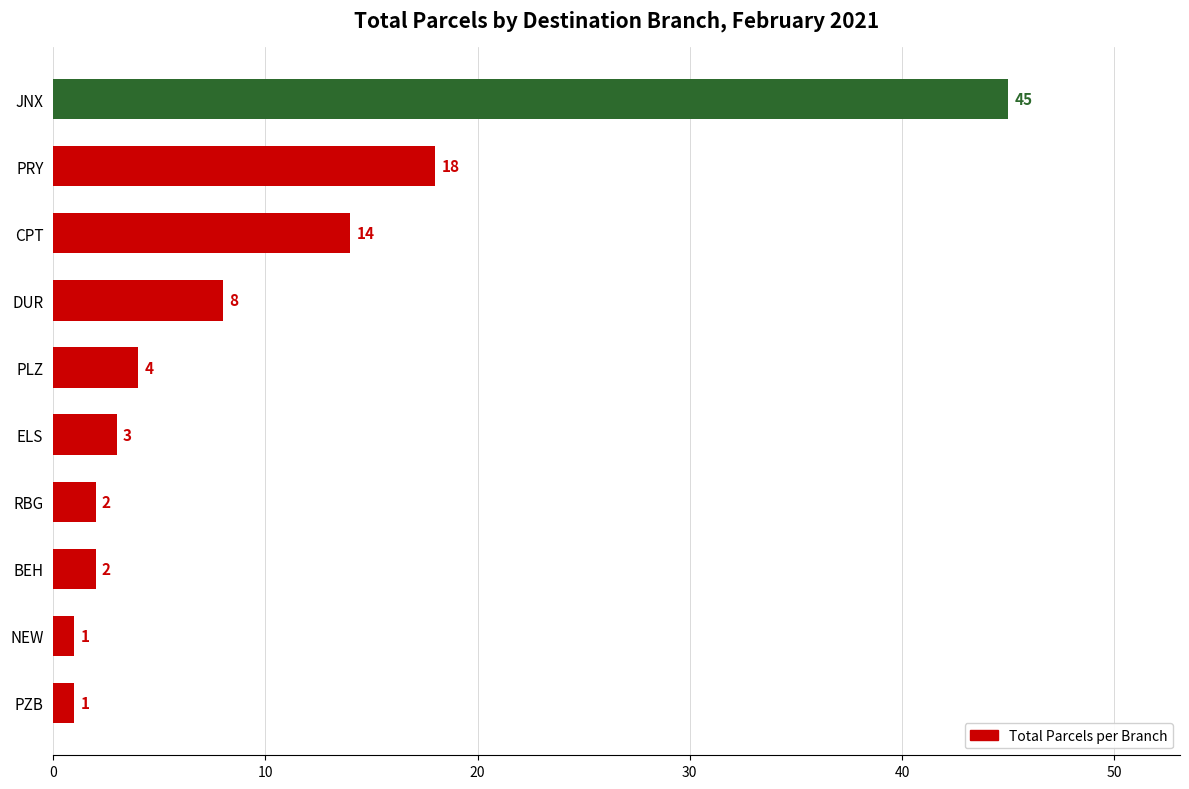

What value does the data have at CPT, to the nearest 10?

10